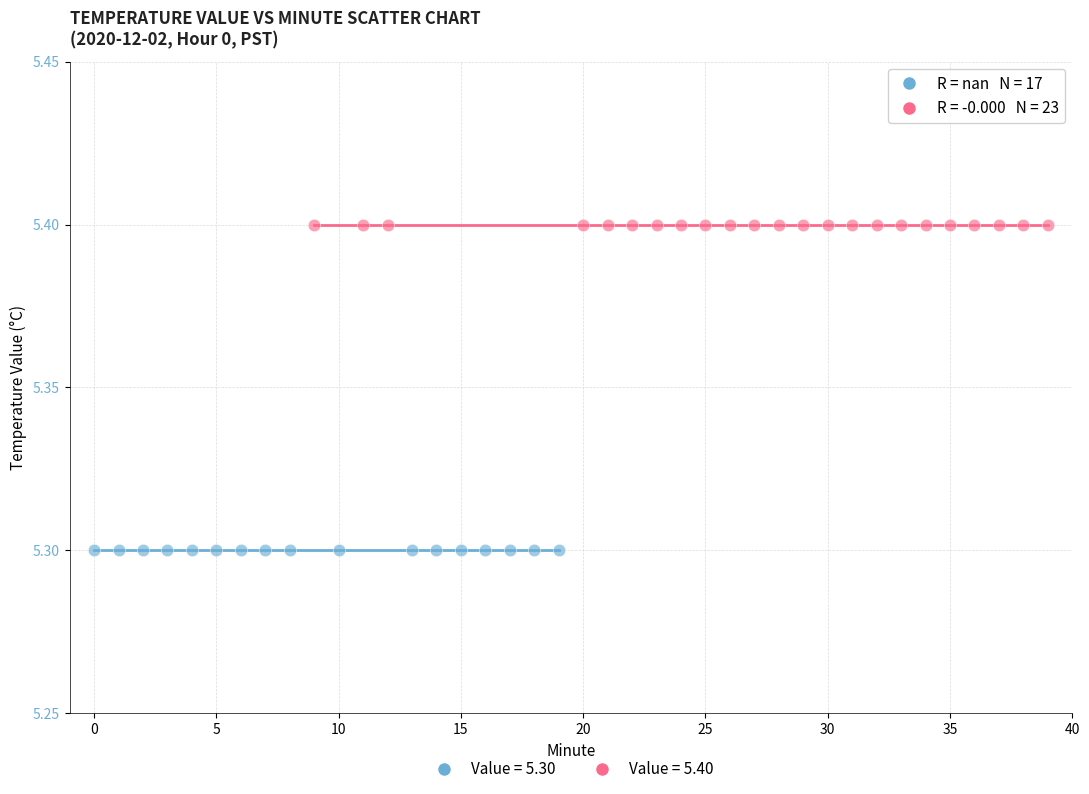

Which series reaches the minimum Y coordinate?

Value = 5.30